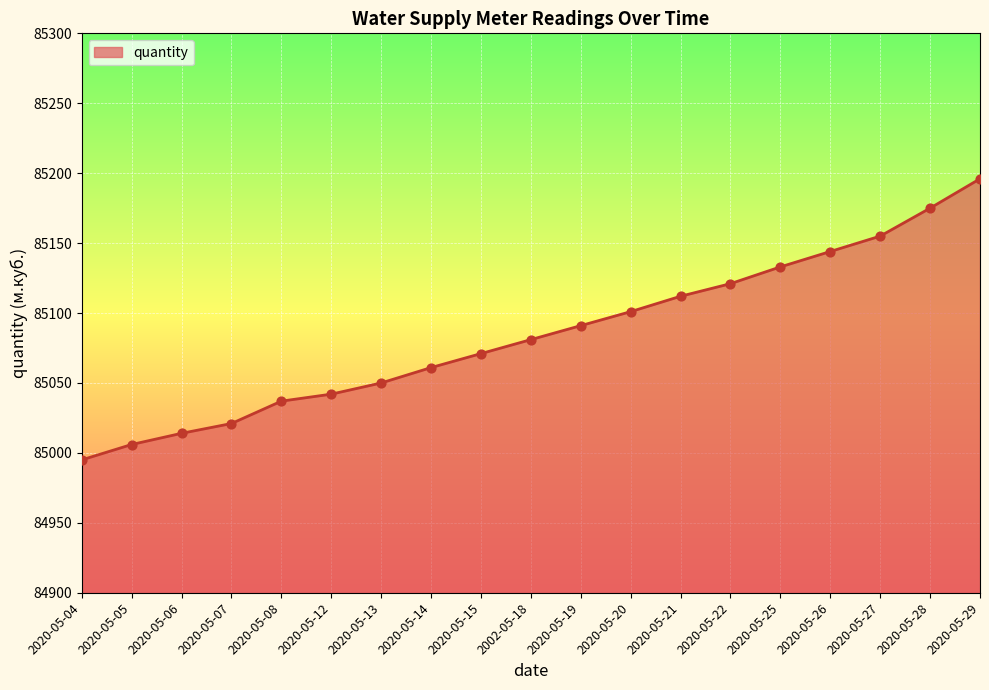

Between 2020-05-29 and 2020-05-25, which is larger?

2020-05-29